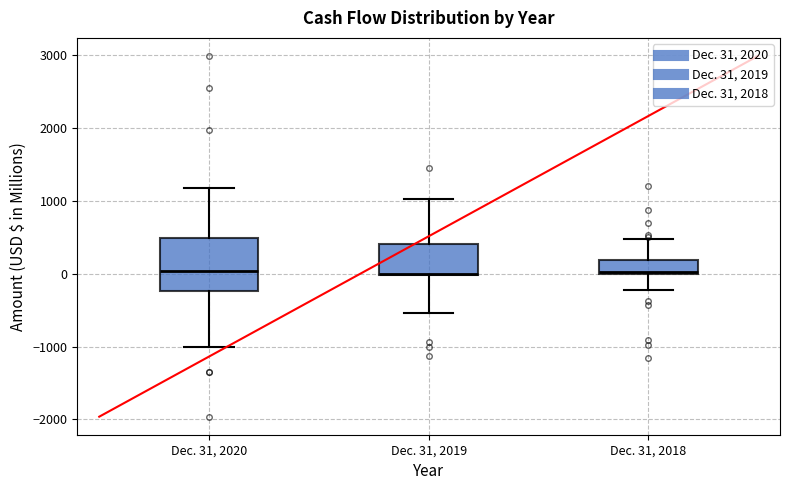

Reading left to right, read every box against the y-axis: the position of its median line, the range the box covers, and the ends of its whiskers. The values are not printed on the chart, so give them approximately, as read against the axis.

Dec. 31, 2020: median 0, box -200 to 500, whiskers -1000 to 1200
Dec. 31, 2019: median 0, box 0 to 400, whiskers -500 to 1000
Dec. 31, 2018: median 0, box 0 to 200, whiskers -200 to 500